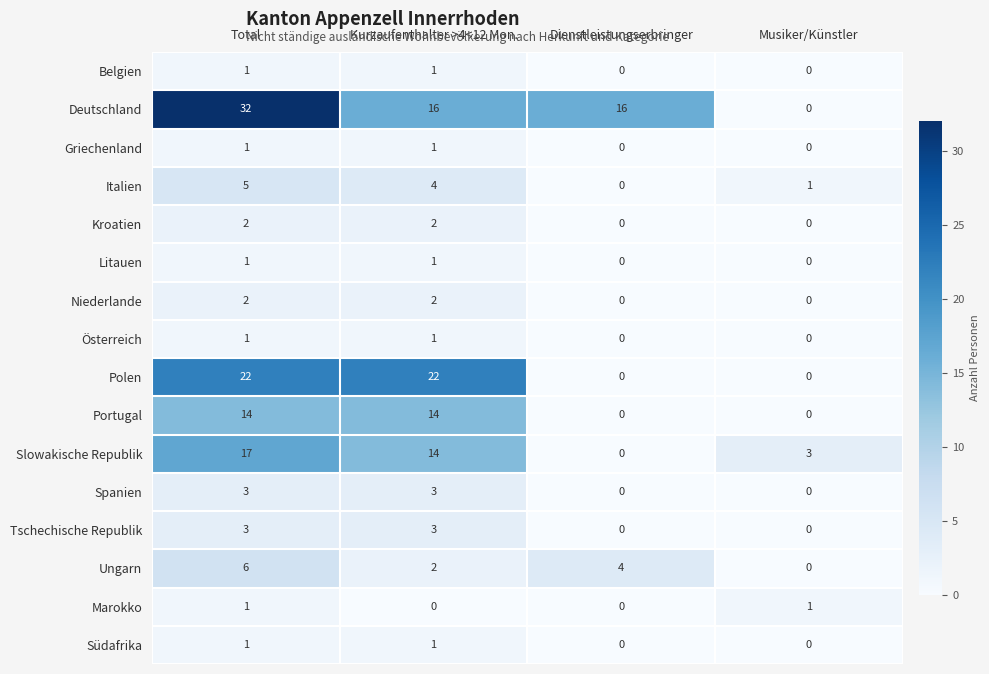

Is the value of Litauen at Musiker/Künstler greater than the value of Ungarn at Total?

No